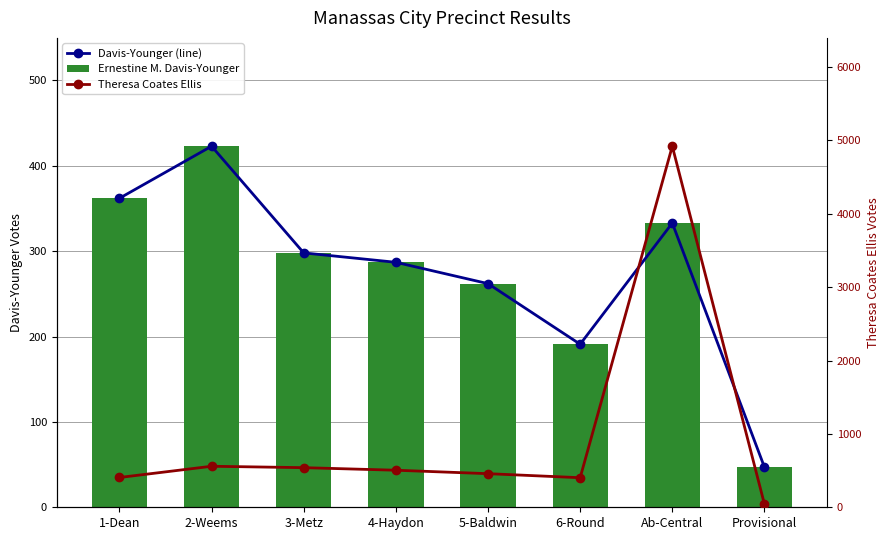

At Ab-Central, list the series in order from largest to smallest.

Theresa Coates Ellis, Davis-Younger (line), Ernestine M. Davis-Younger